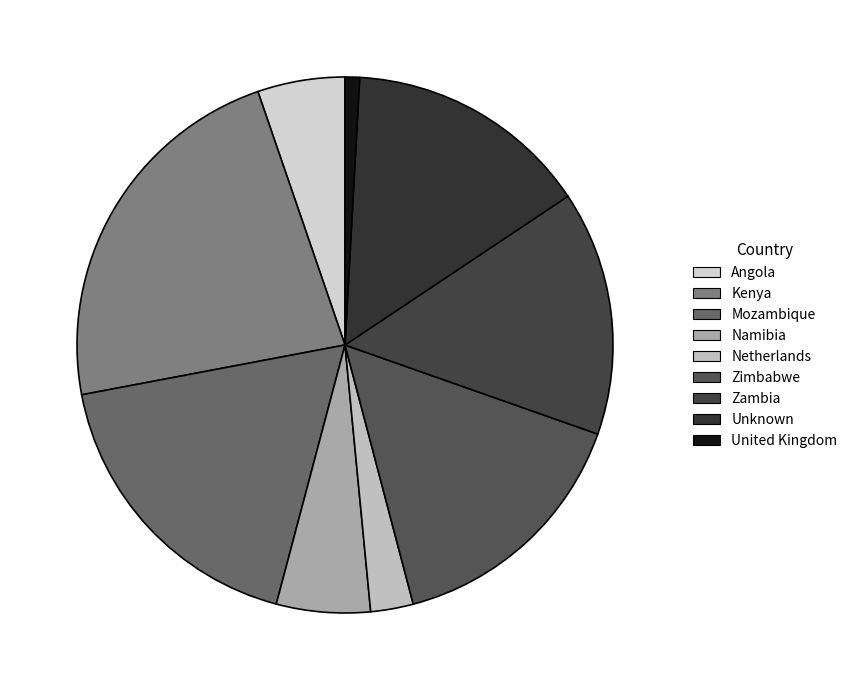

To the nearest percent, what portion does Netherlands represent?

3%